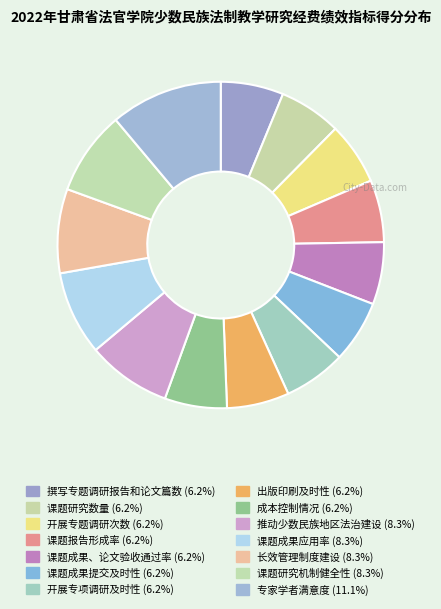

Do 专家学者满意度 and 课题成果、论文验收通过率 together represent more than half of the pie?

No